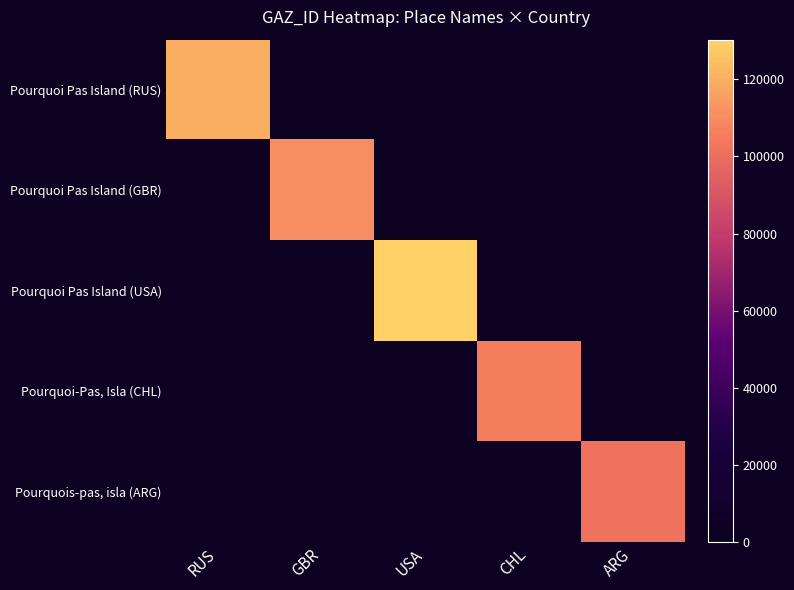

What is the greatest value displayed?

130312